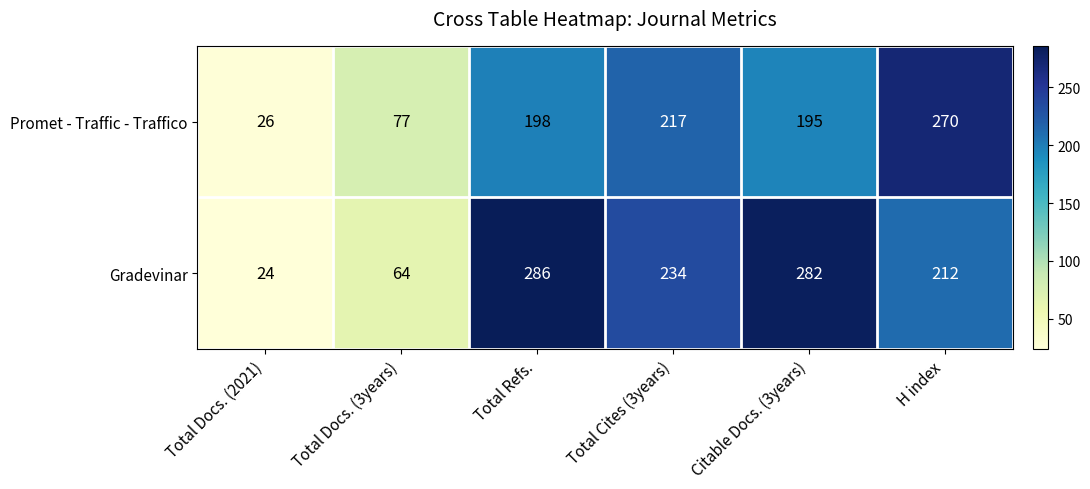

What is the difference between the maximum and second lowest values in the Gradevinar series?

222